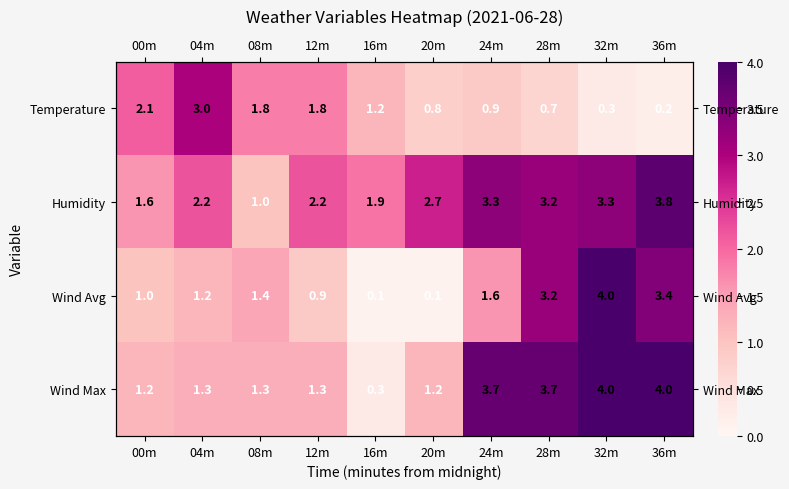

Which category has the lowest value in the Humidity series?

08m